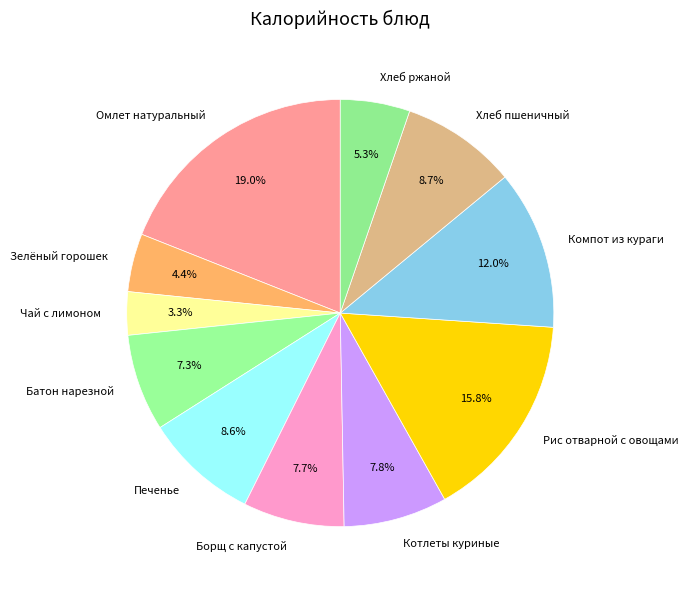

Which slice is the largest?

Омлет натуральный